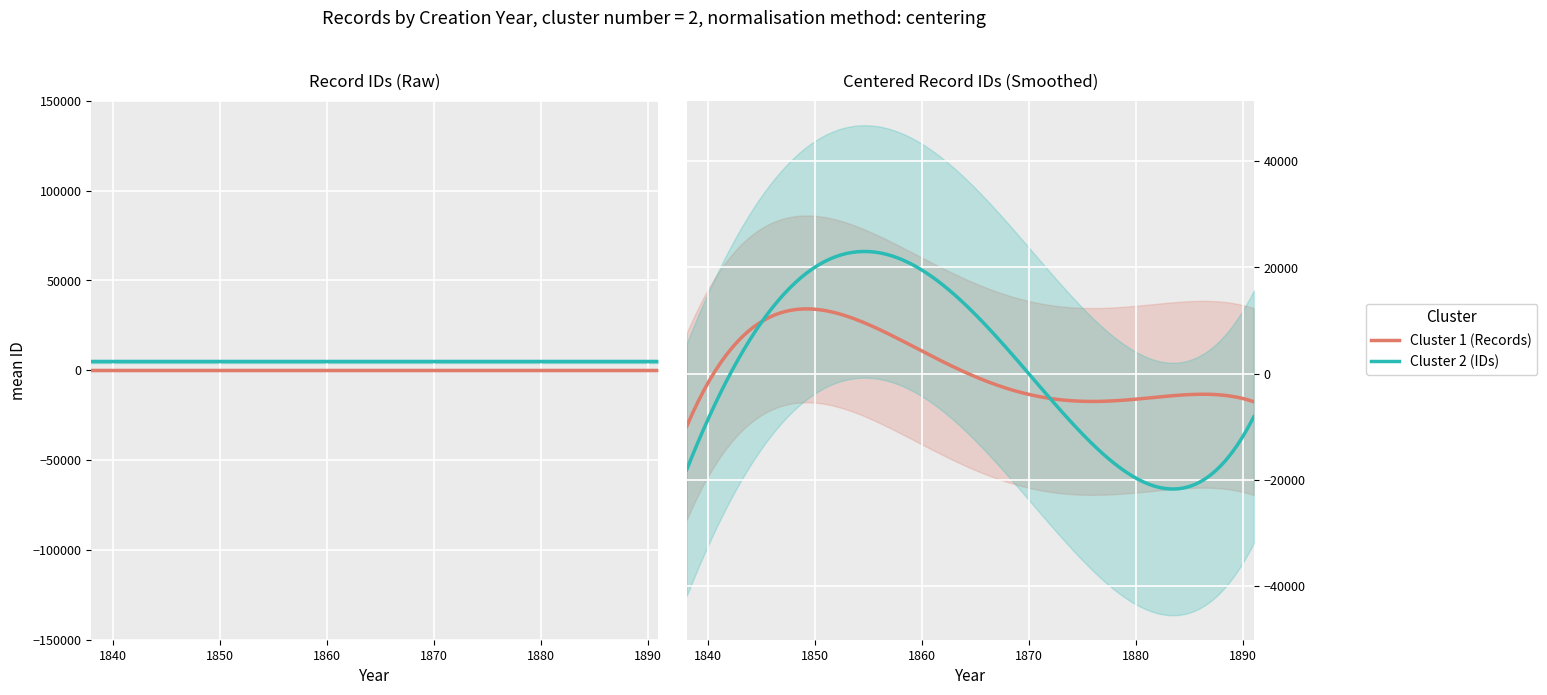

Rank the series by their average value, from highest to lowest.

Cluster 2 (IDs), Cluster 1 (Records)